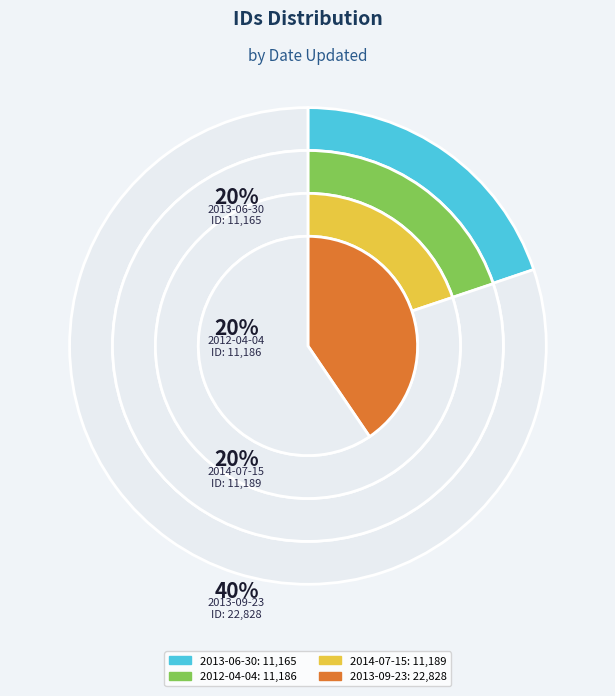

Which slice is the smallest?

2013-06-30